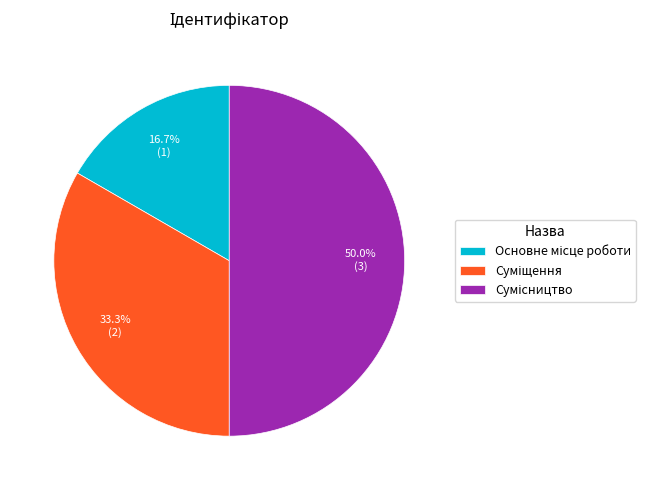

Approximately how many times larger is the value at Основне місце роботи compared to Сумісництво?

0.3